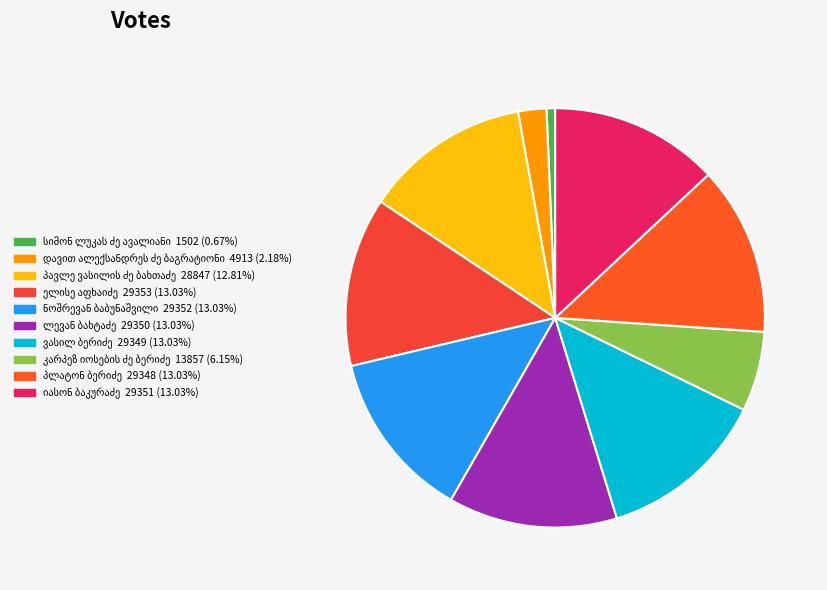

True or false: ვასილ ბერიძე accounts for 20% of the total.

False